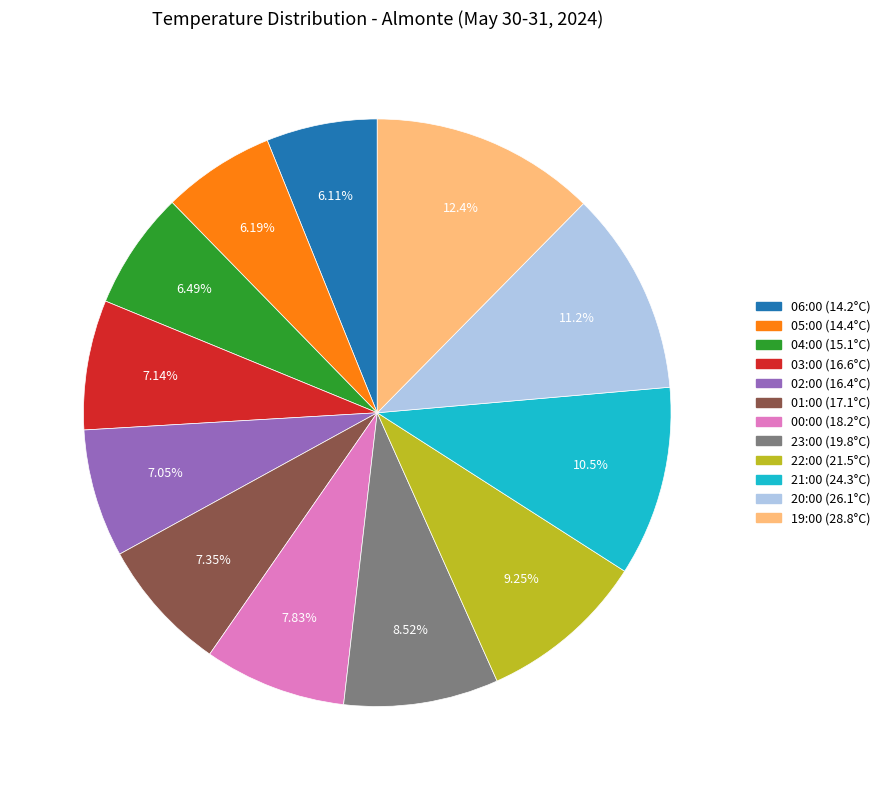

What percentage is the 21:00 (24.3°C) slice, to the nearest percent?

10%